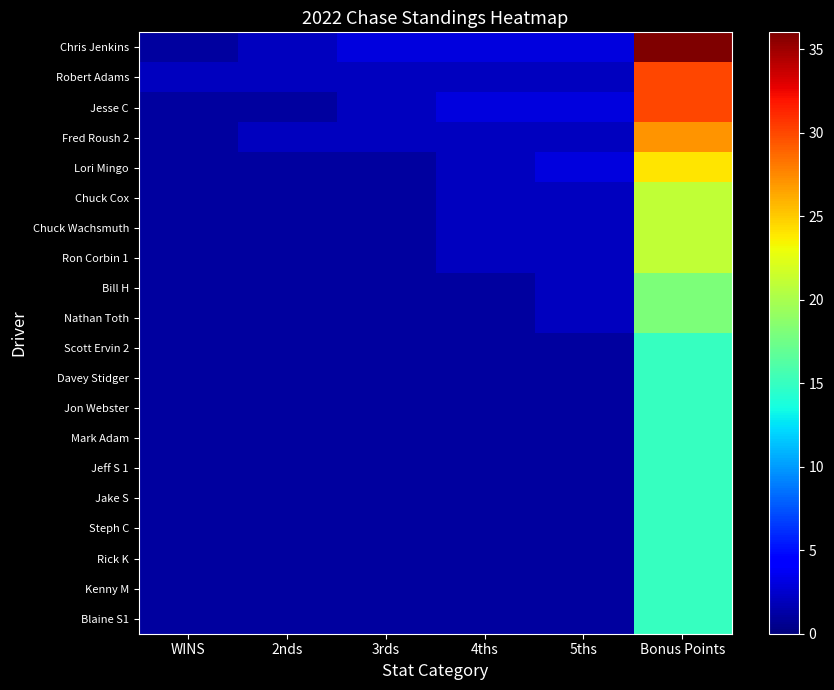

Rank the series by their maximum value, from lowest to highest.

Scott Ervin 2, Davey Stidger, Jon Webster, Mark Adam, Jeff S 1, Jake S, Steph C, Rick K, Kenny M, Blaine S1, Bill H, Nathan Toth, Chuck Cox, Chuck Wachsmuth, Ron Corbin 1, Lori Mingo, Fred Roush 2, Robert Adams, Jesse C, Chris Jenkins